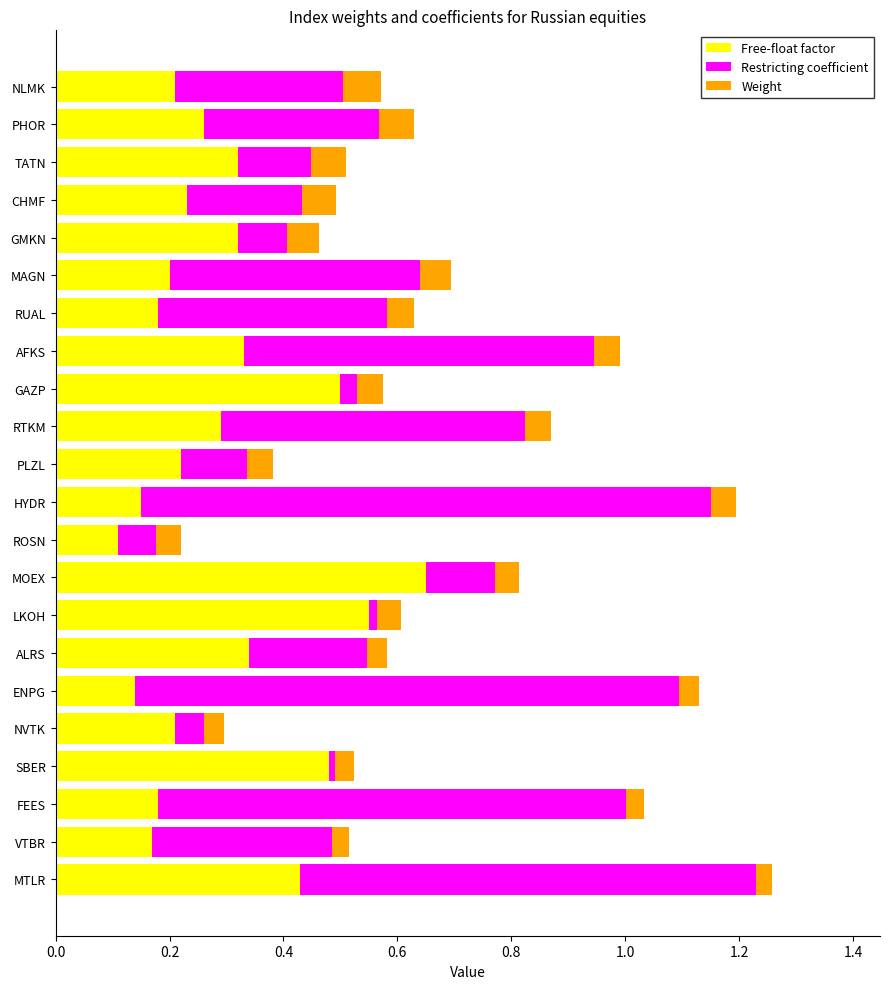

The Free-float factor series shows 0.4 at RTKM. True or false?

False